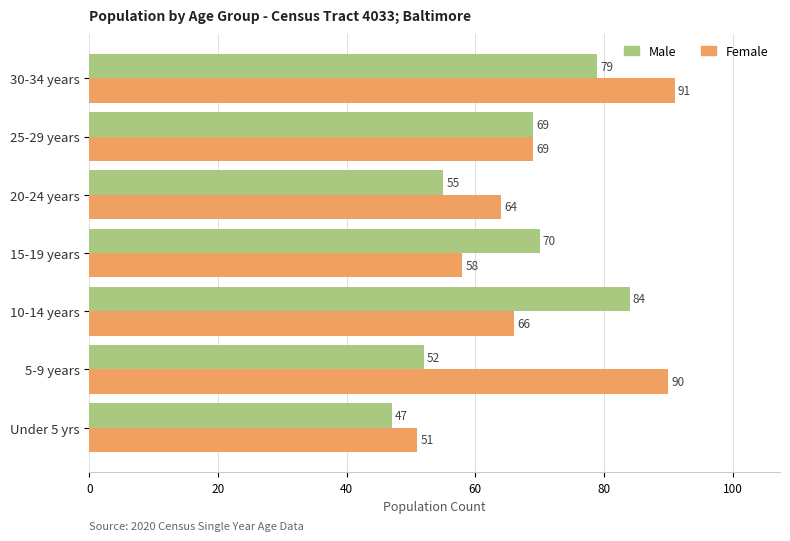

Where is Male nearest to the value 65?

25-29 years